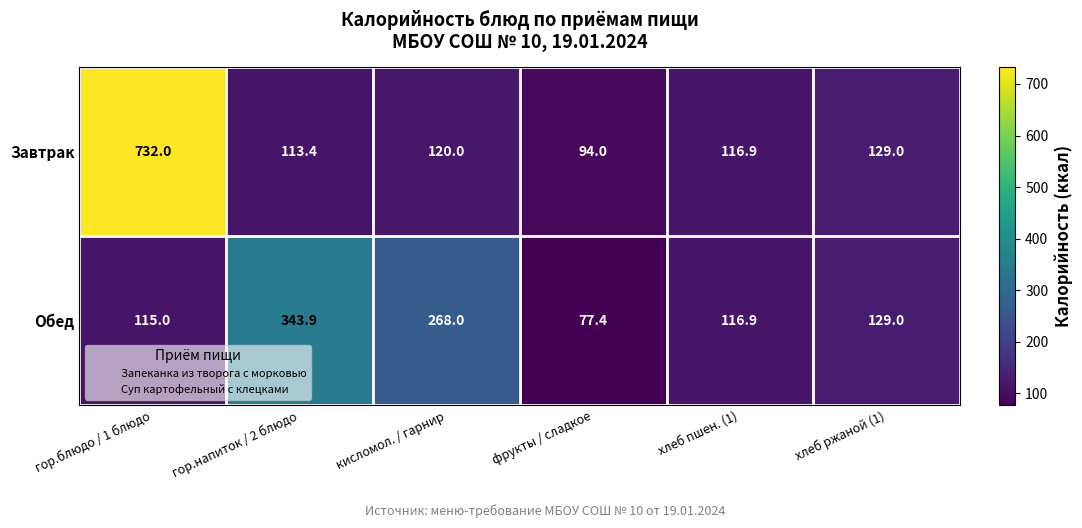

What is the total value across all series at хлеб пшен. (1)?

233.8